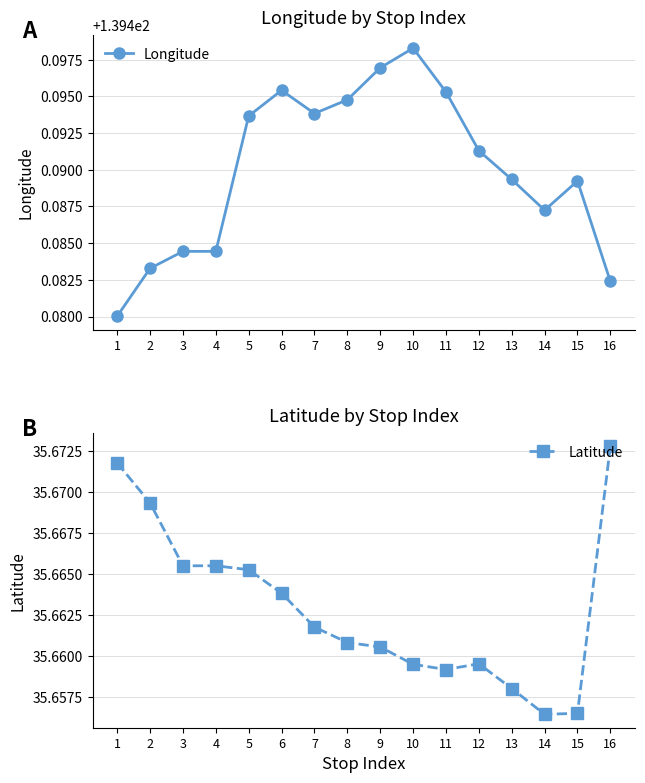

Is the value of Longitude at 16 greater than the value of Latitude at 7?

Yes